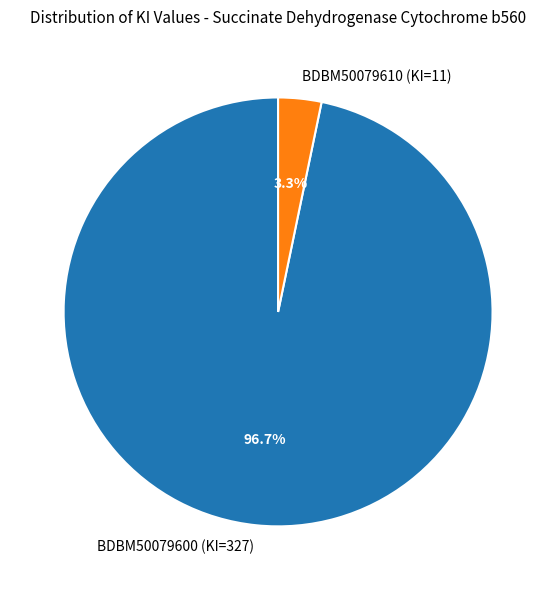

What is the smallest slice in the pie chart?

BDBM50079610 (KI=11)